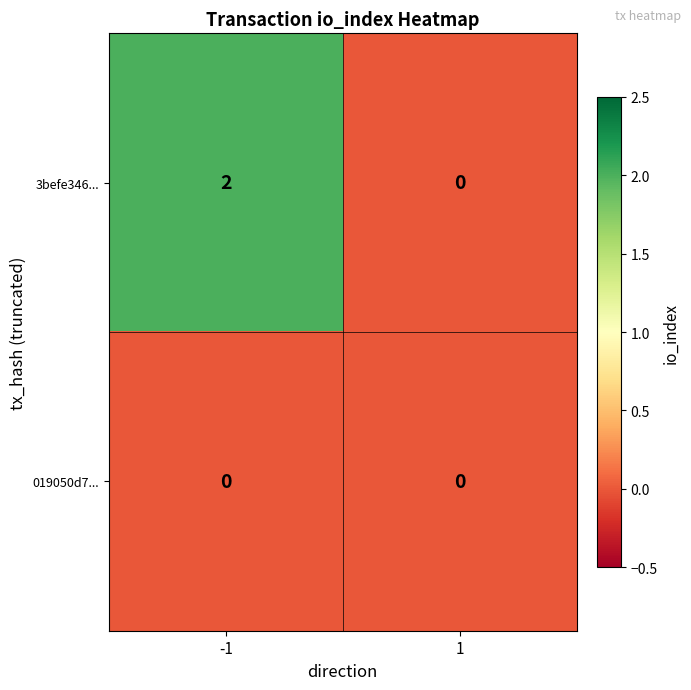

Which series has the largest range (max minus min)?

3befe346...